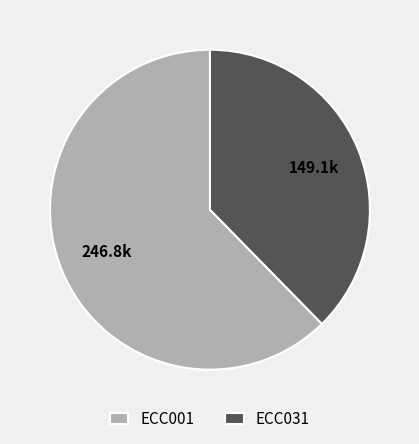

Which slice is the largest?

ECC001